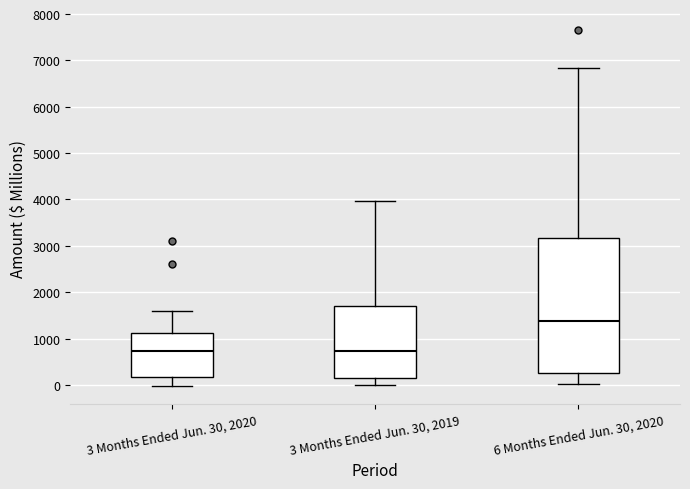

Which box is the tallest, from its lower edge to its upper edge?

6 Months Ended Jun. 30, 2020